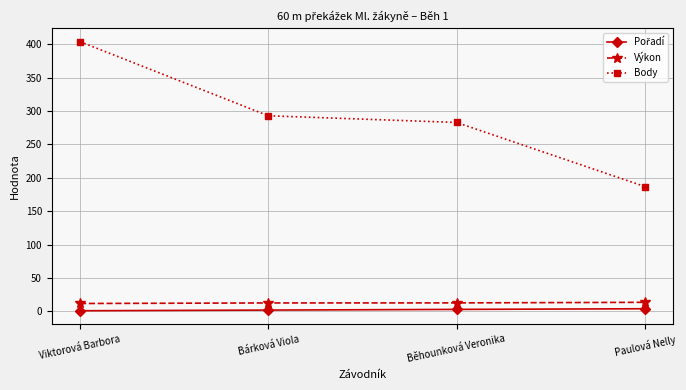

At how many categories does at least one series exceed 249?

3